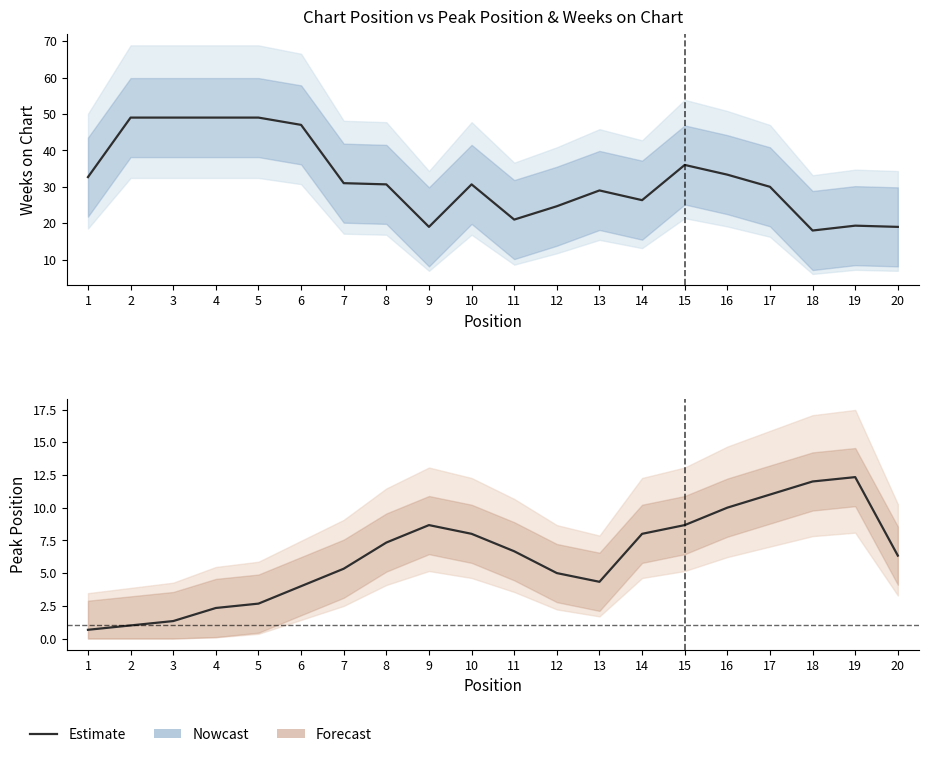

What is the approximate value at 12?

5.0